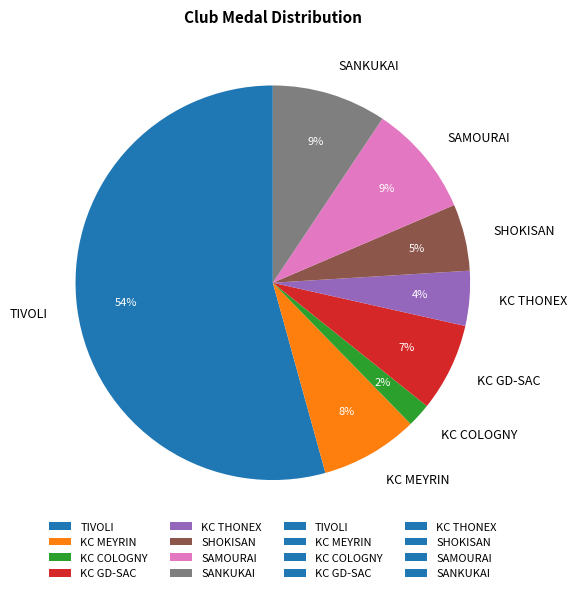

To the nearest percent, what is the difference between the KC GD-SAC and KC MEYRIN slice percentages?

1%